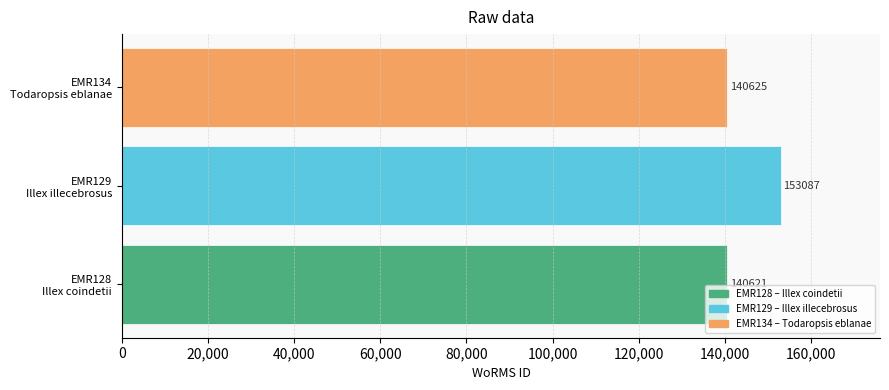

What is the average value?

144778